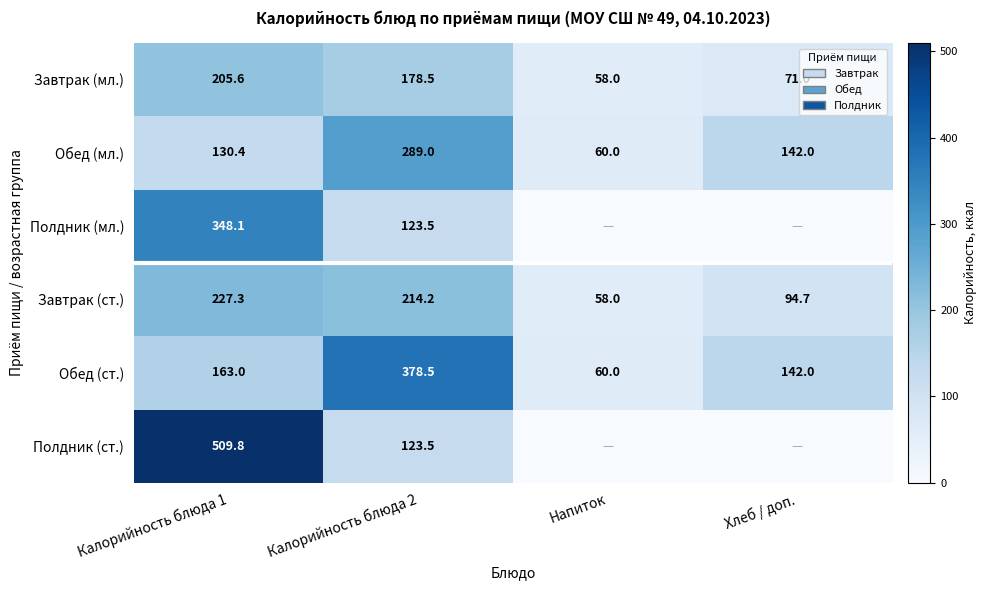

What is the difference between the maximum and minimum values in the Обед (ст.) series?

318.5